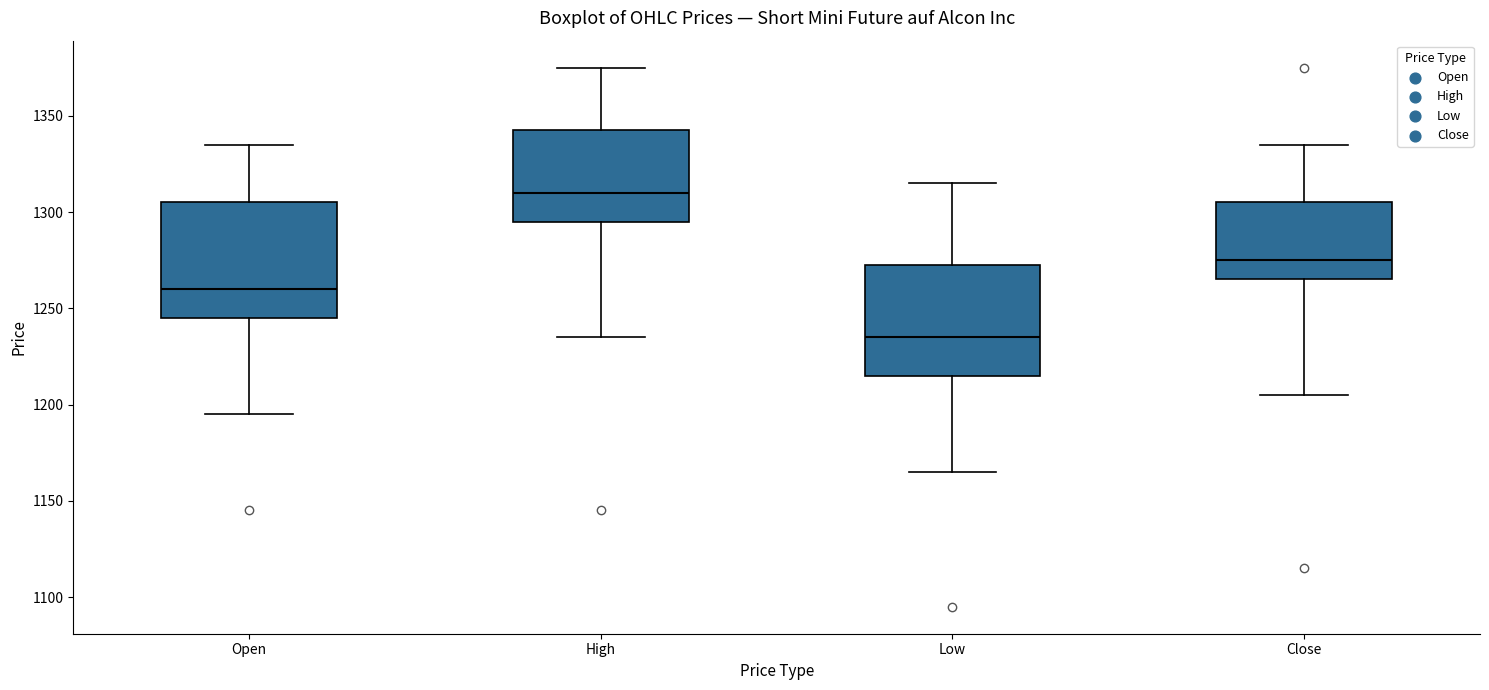

Which box has the lowest median line?

Low